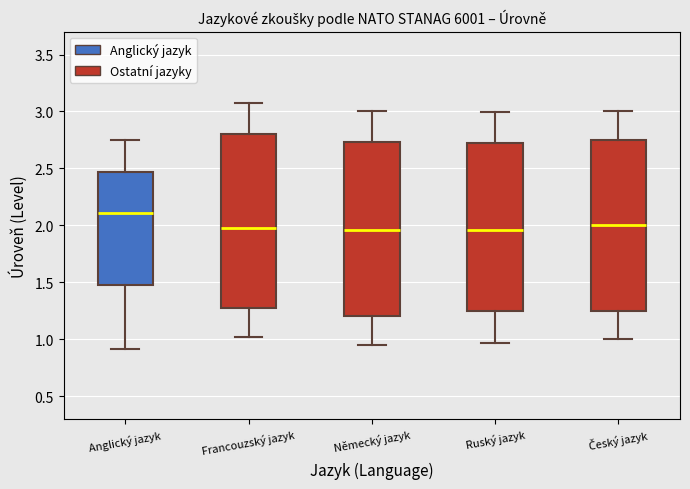

Reading left to right, read every box against the y-axis: the position of its median line, the range the box covers, and the ends of its whiskers. The values are not printed on the chart, so give them approximately, as read against the axis.

Anglický jazyk: median 2.10, box 1.50 to 2.45, whiskers 0.90 to 2.75
Francouzský jazyk: median 2.00, box 1.25 to 2.80, whiskers 1.00 to 3.10
Německý jazyk: median 1.95, box 1.20 to 2.75, whiskers 0.95 to 3.00
Ruský jazyk: median 1.95, box 1.25 to 2.75, whiskers 0.95 to 3.00
Český jazyk: median 2.00, box 1.25 to 2.75, whiskers 1.00 to 3.00